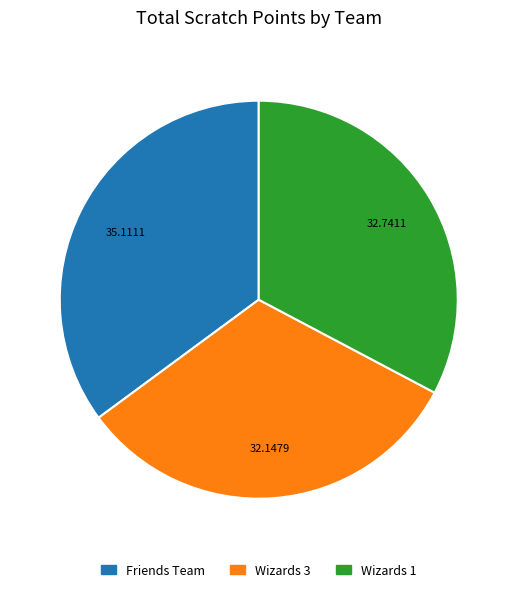

Does any single category account for the majority?

No